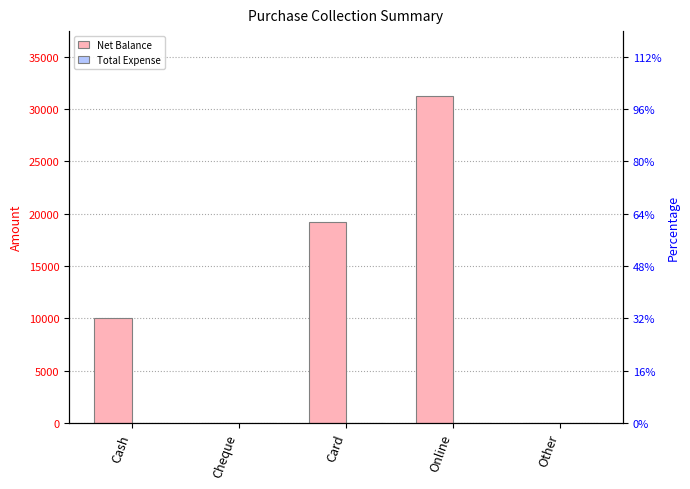

Rank the series by their average value, from highest to lowest.

Net Balance, Total Expense